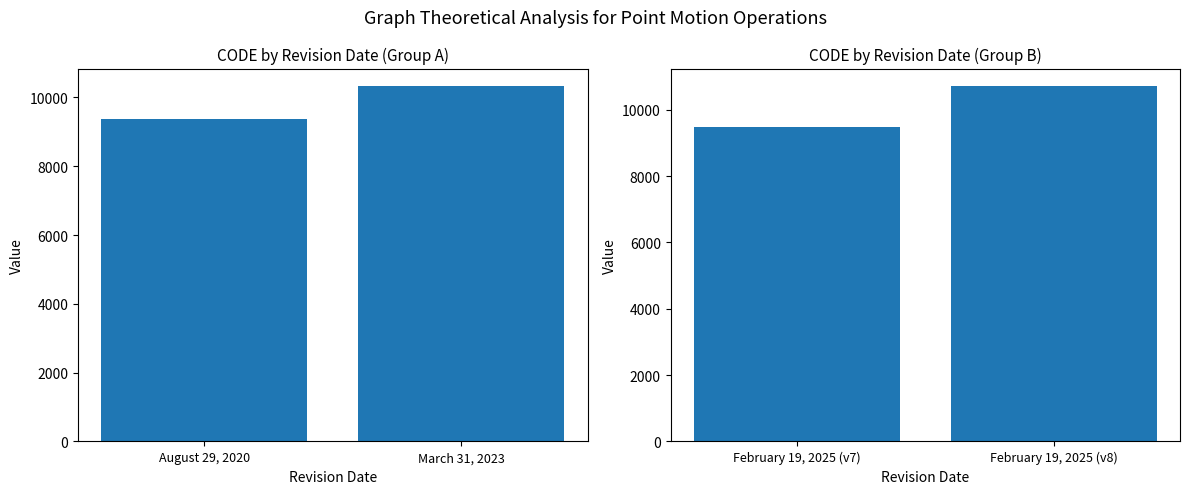

Does the chart contain stacked bars?

No